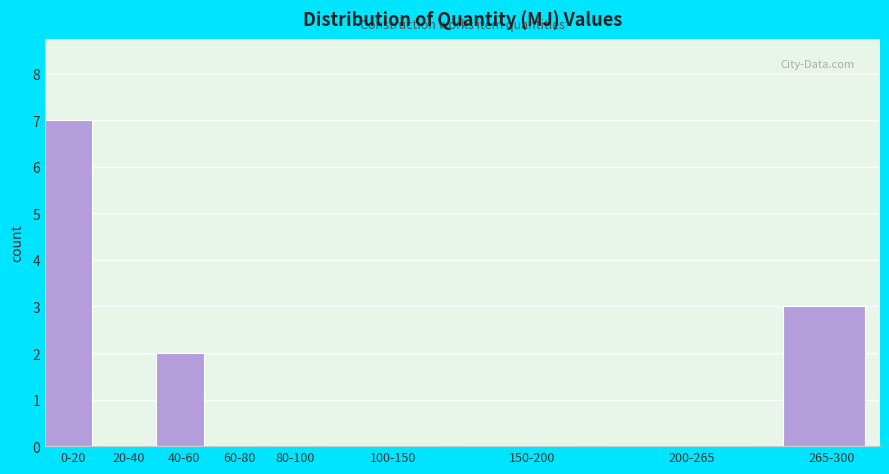

Reading right to left, extract all data points from this chart.

265-300=3	200-265=0	150-200=0	100-150=0	80-100=0	60-80=0	40-60=2	20-40=0	0-20=7